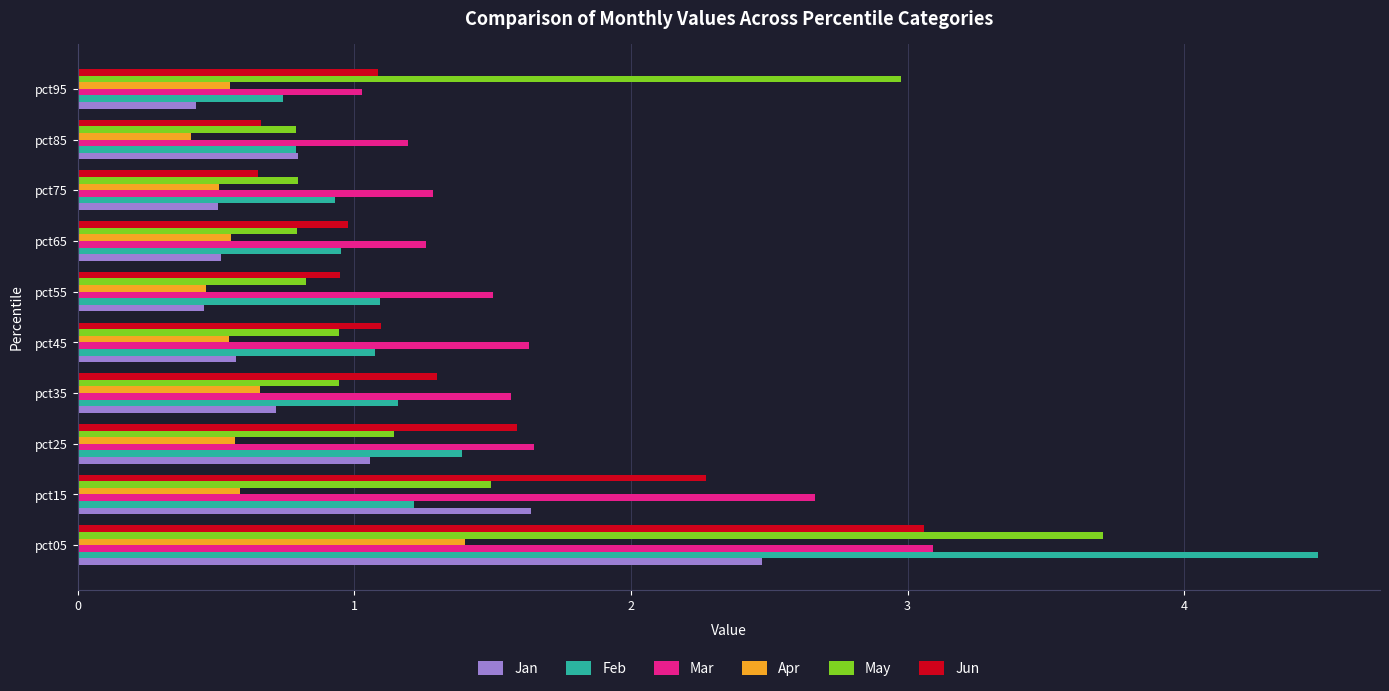

Which series changed the most between pct65 and pct95?

May